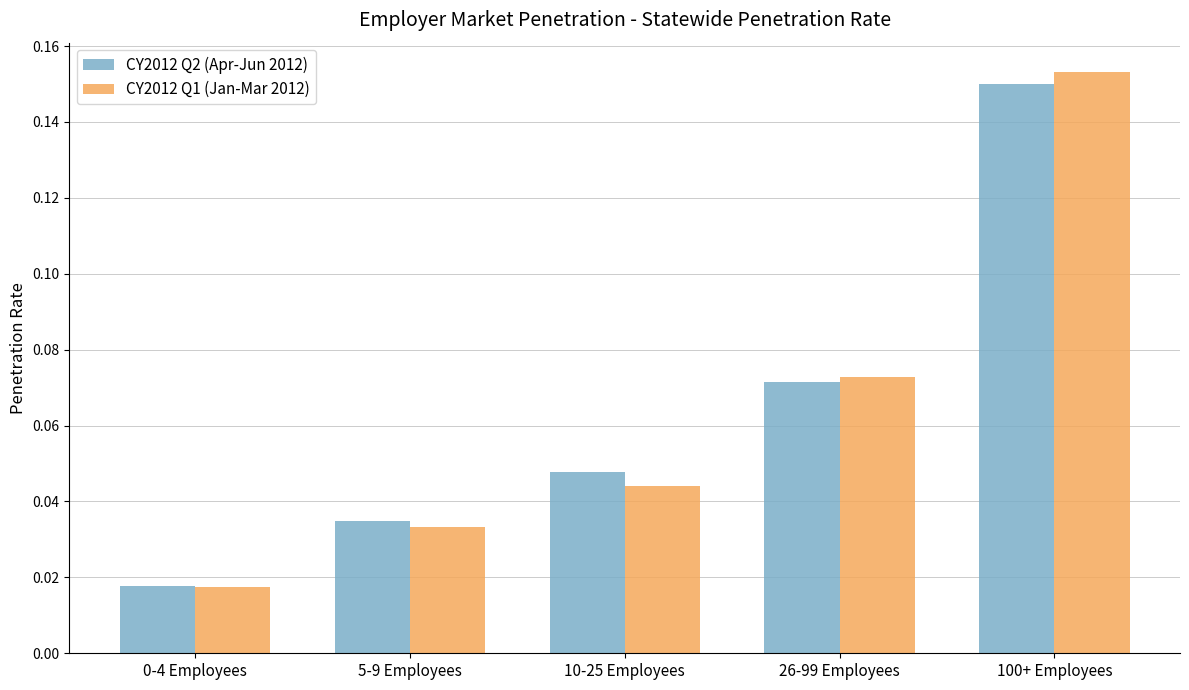

At which category does the chart reach its peak across all series?

100+ Employees